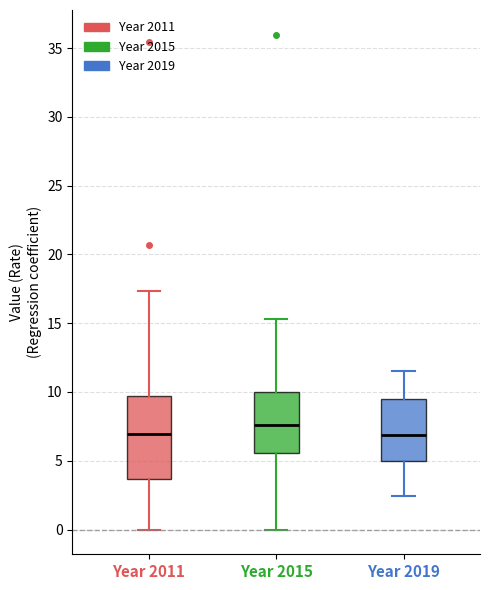

Where does the upper whisker of the box for Year 2019 end on the y-axis? The values are not printed on the chart, so give them approximately, as read against the axis.

11.5